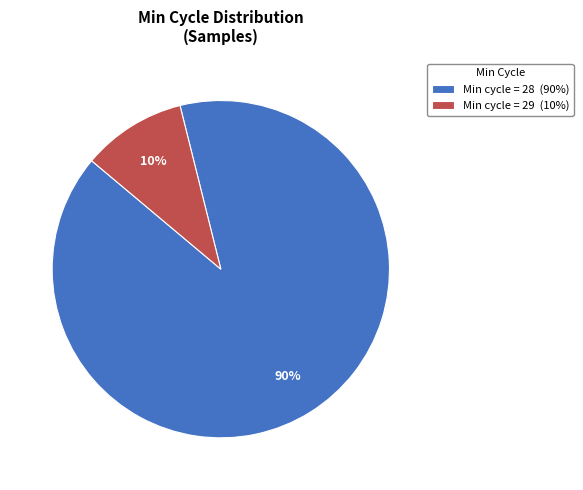

True or false: Min cycle = 29 (10%) accounts for 10% of the total.

True